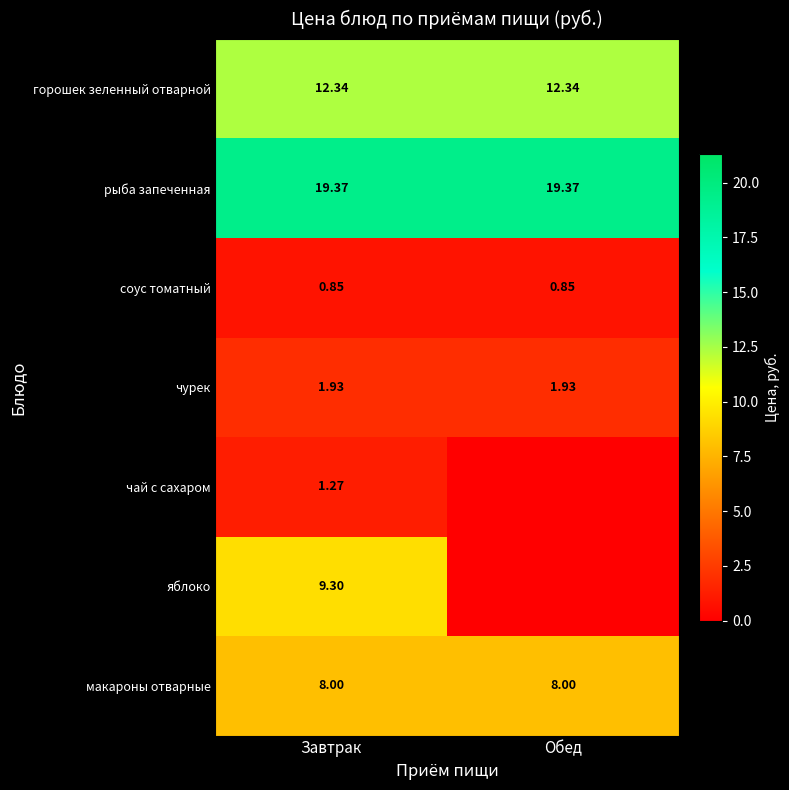

Is the value of чурек at Завтрак greater than the value of соус томатный at Завтрак?

Yes